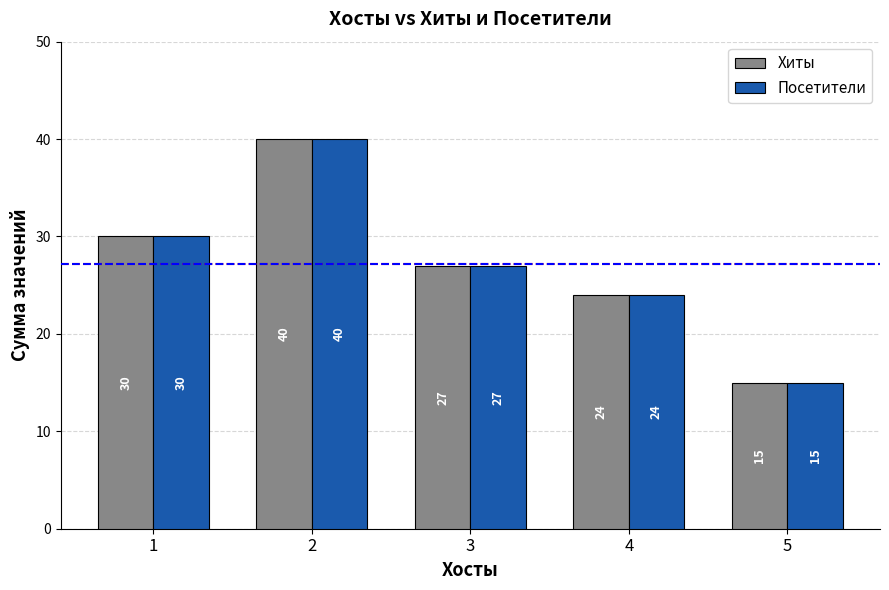

Where is Посетители nearest to the value 27?

3